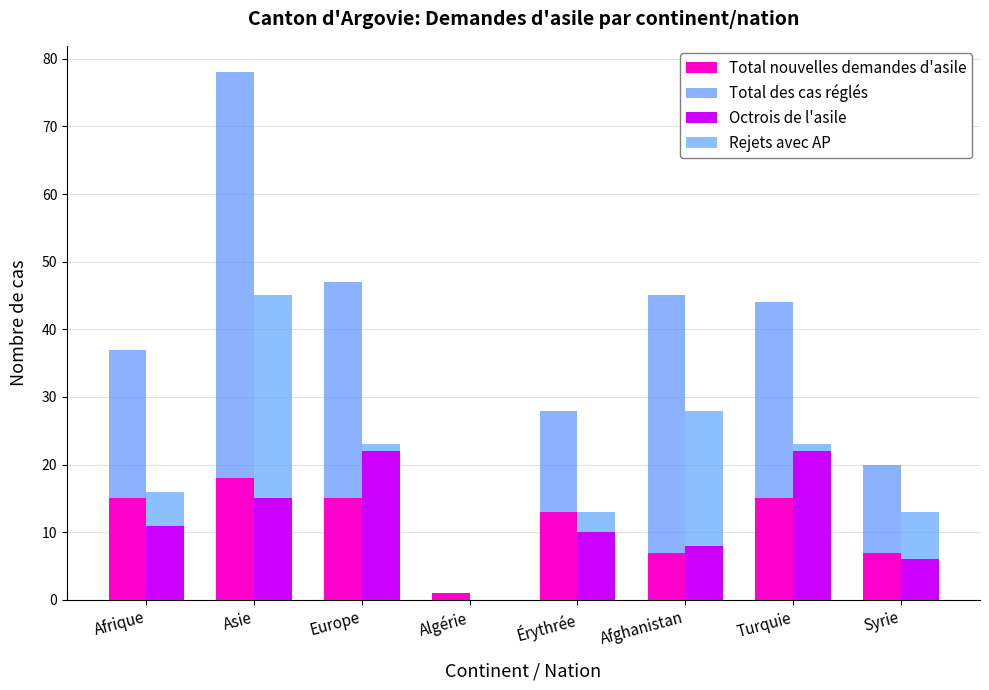

Which label corresponds to the smallest value in the chart?

Algérie